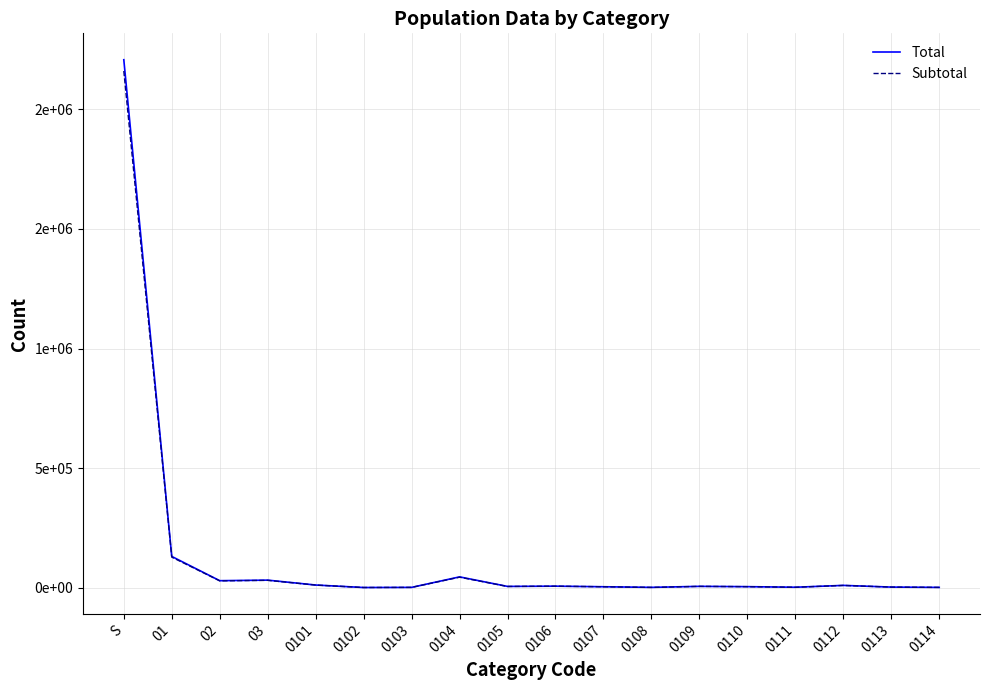

What are all the series names shown in the legend?

Total, Subtotal